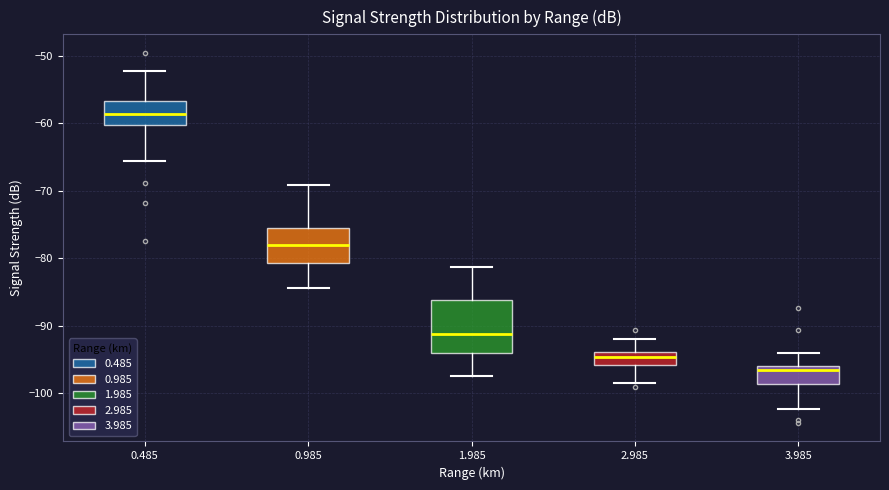

Where is the lower edge of the box at x = 3.985 on the y-axis? The values are not printed on the chart, so give them approximately, as read against the axis.

-99